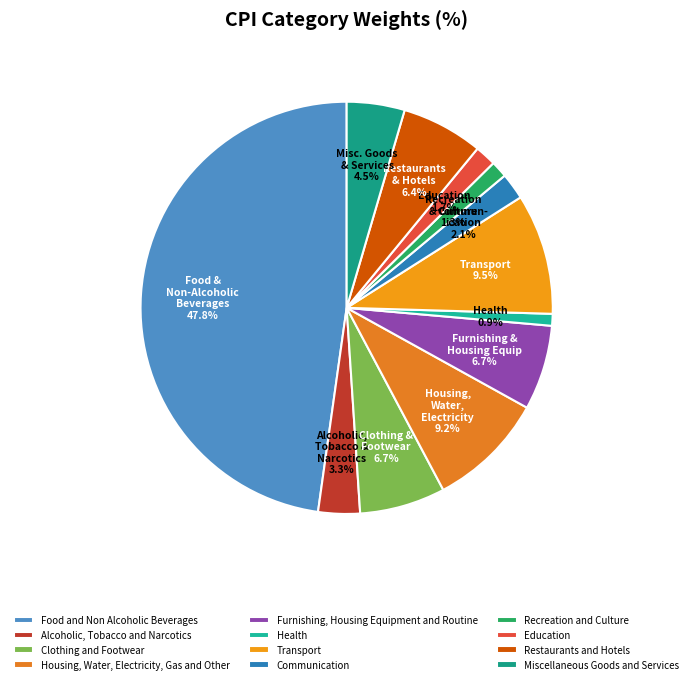

What is the total percentage of Recreation and Culture and Health?

2.2%